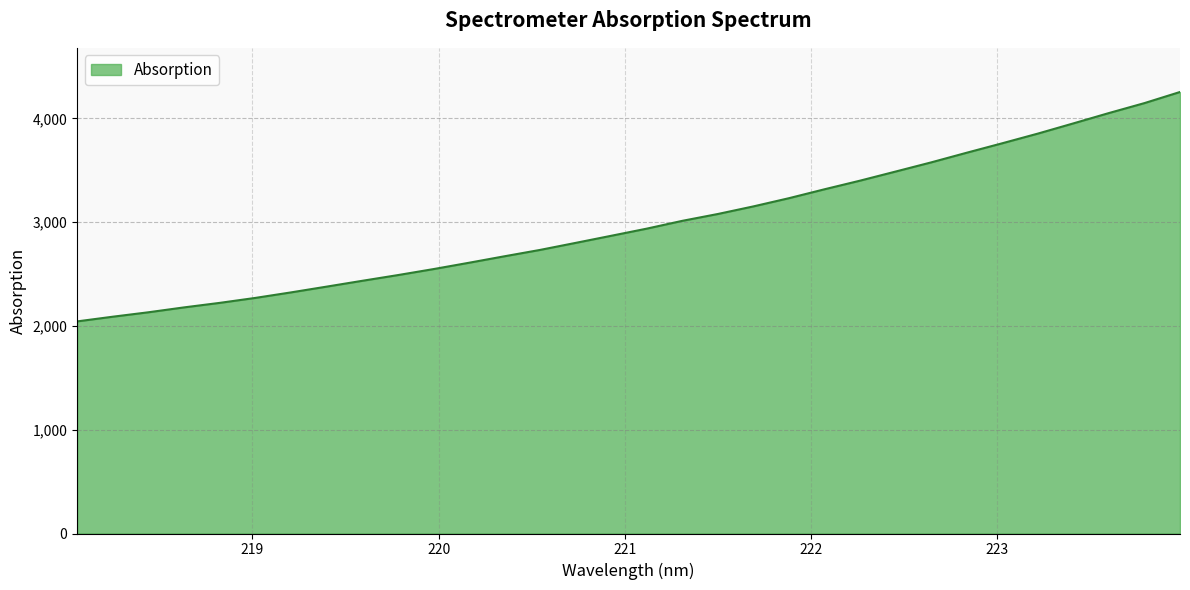

What is the maximum value shown in the chart?

4254.7